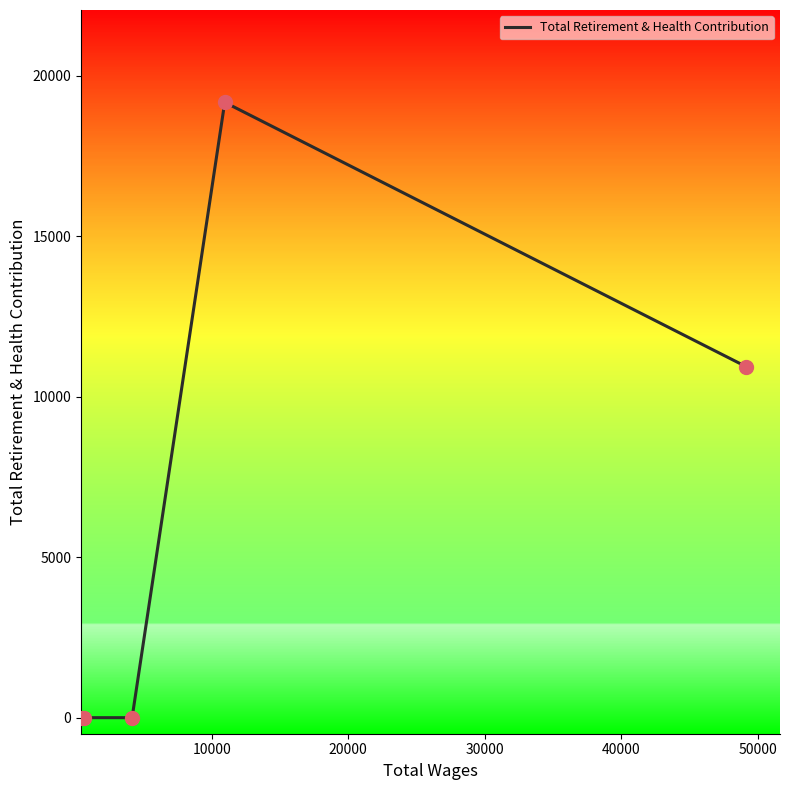

What is the difference between the maximum and second lowest values?

19174